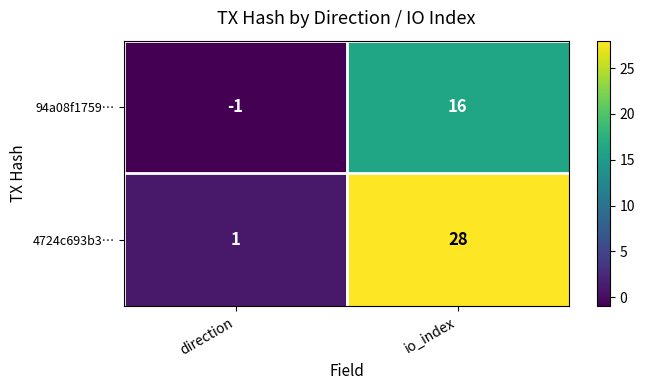

Reading left to right, what are all the values shown in this chart?

94a08f1759…: direction=-1	io_index=16
4724c693b3…: direction=1	io_index=28